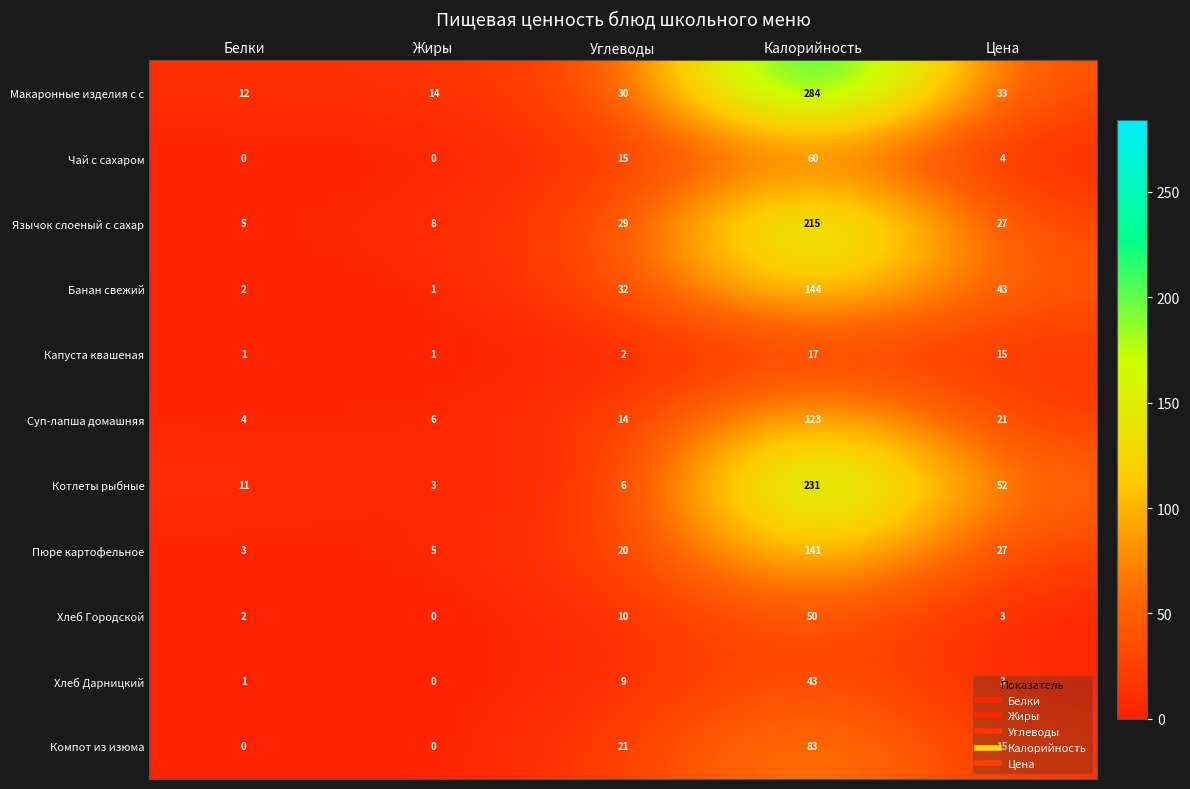

List the series in order of their peak value, highest first.

Макаронные изделия с с, Котлеты рыбные, Язычок слоеный с сахар, Банан свежий, Пюре картофельное, Суп-лапша домашняя, Компот из изюма, Чай с сахаром, Хлеб Городской, Хлеб Дарницкий, Капуста квашеная